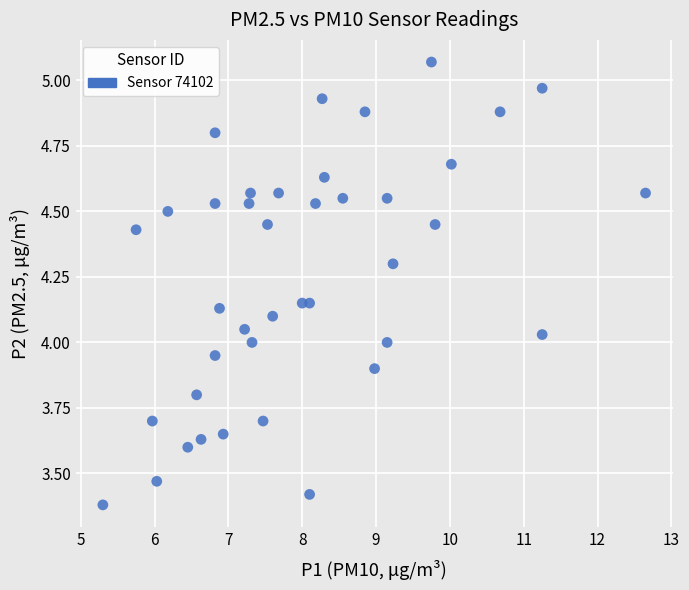

What is the range of Y values (max minus min)?

1.7